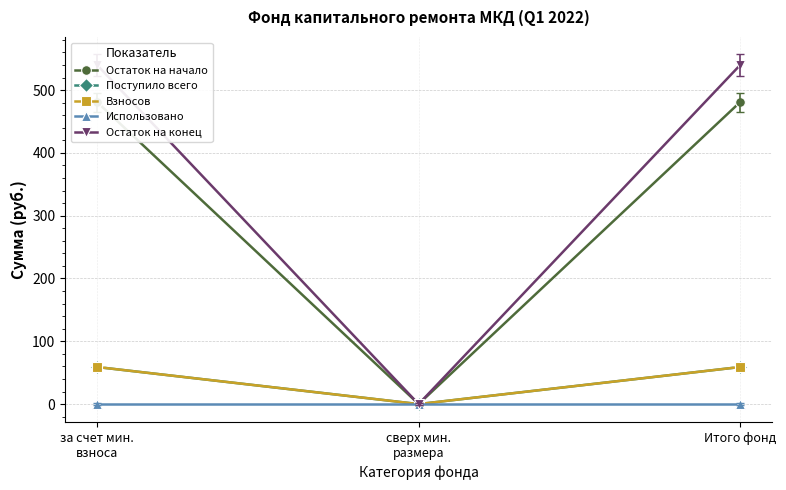

Does the chart display data point markers on the line(s)?

Yes